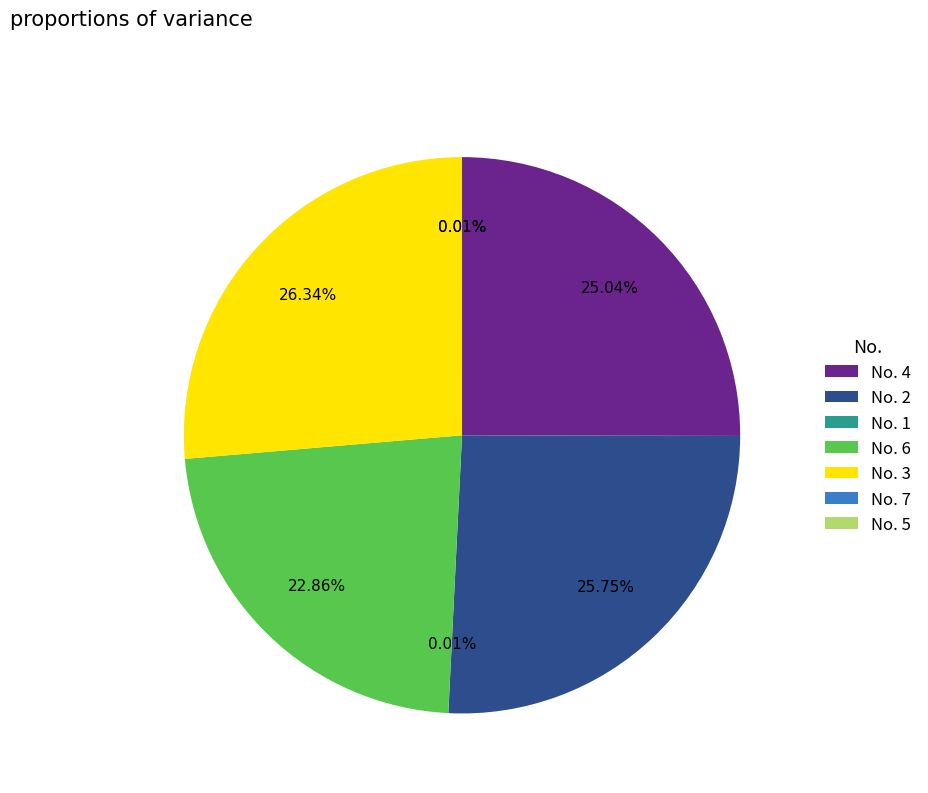

What is the ratio of the value at No. 4 to the value at No. 6?

1.1